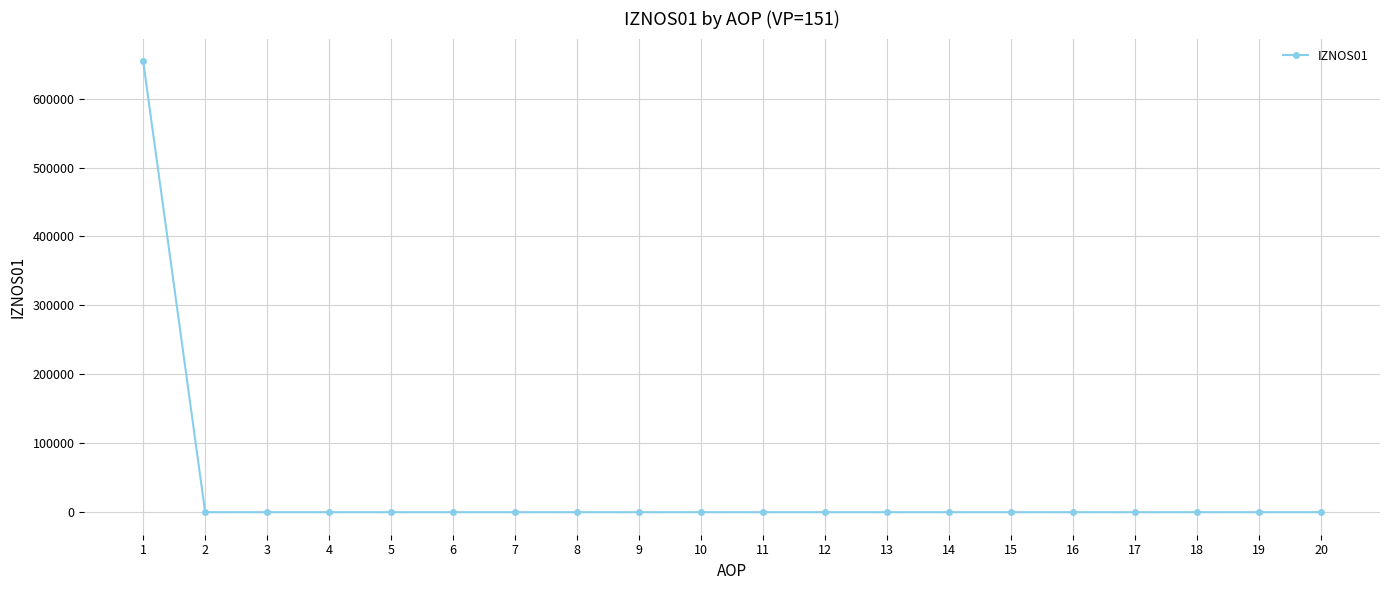

What is the average value?

32716.3